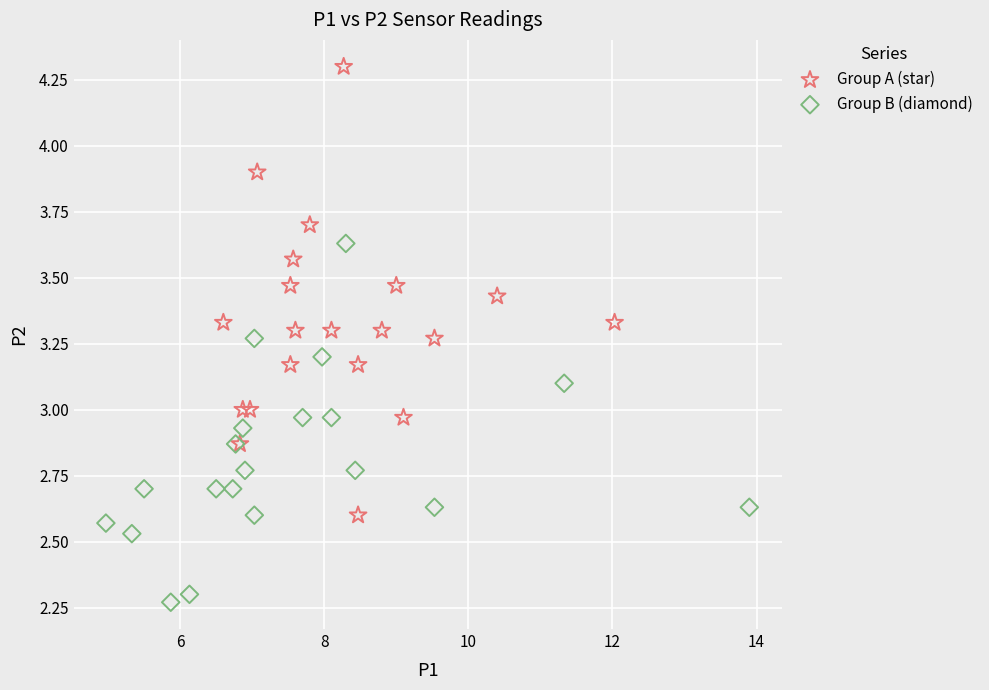

Which series has the largest Y range (max minus min)?

Group A (star)